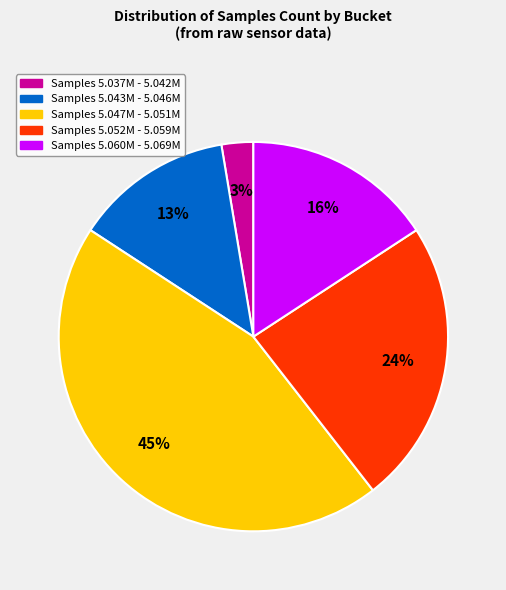

To the nearest percent, what is the average slice percentage?

20%